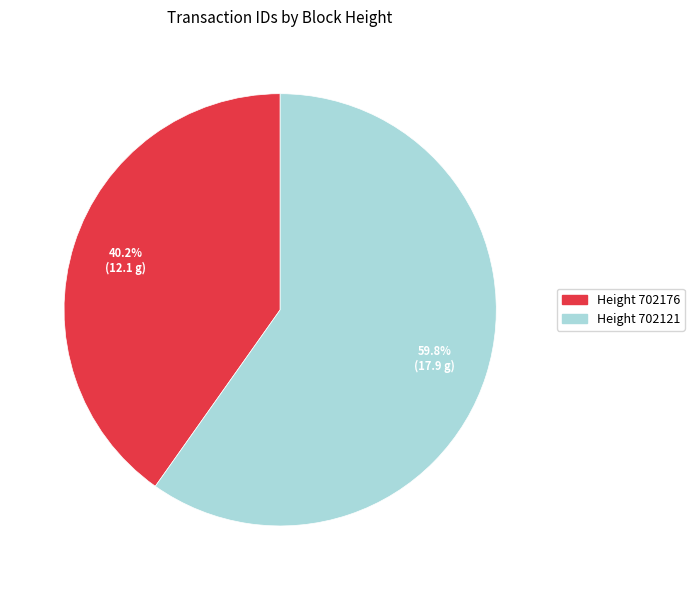

Is there a majority slice in this chart?

Yes